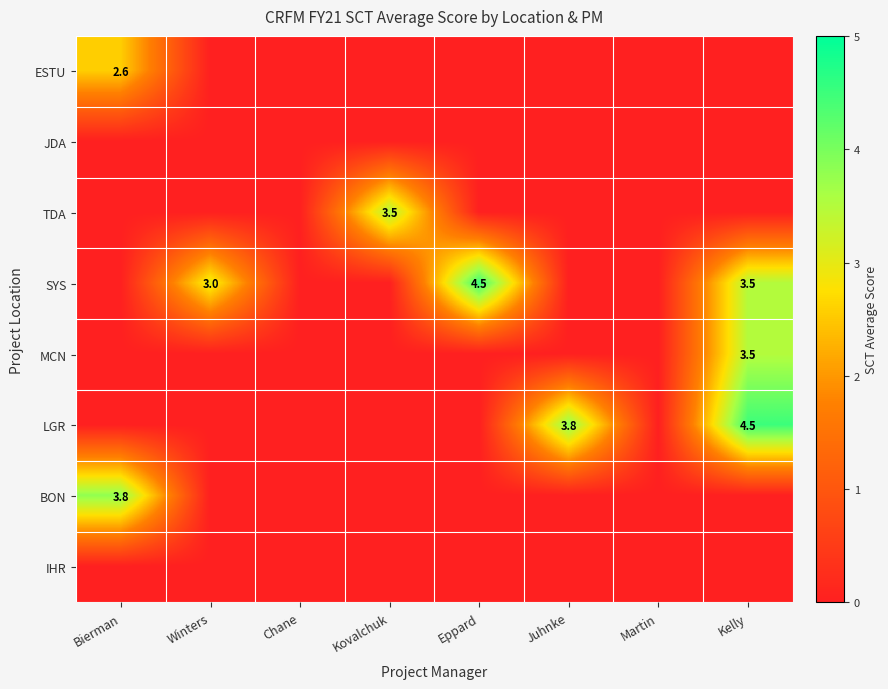

What is the maximum value shown in the chart?

4.5